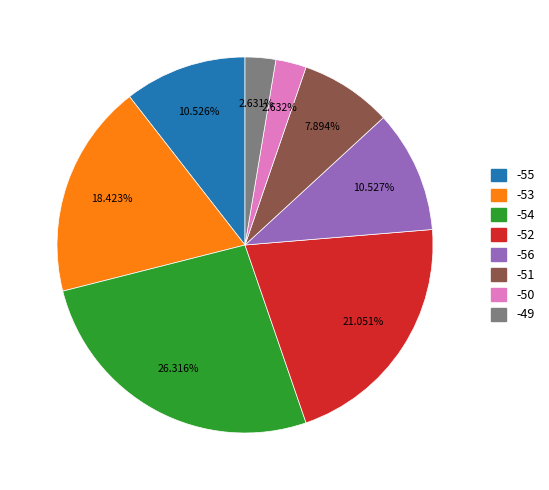

Does -51 account for over 50% of the chart?

No